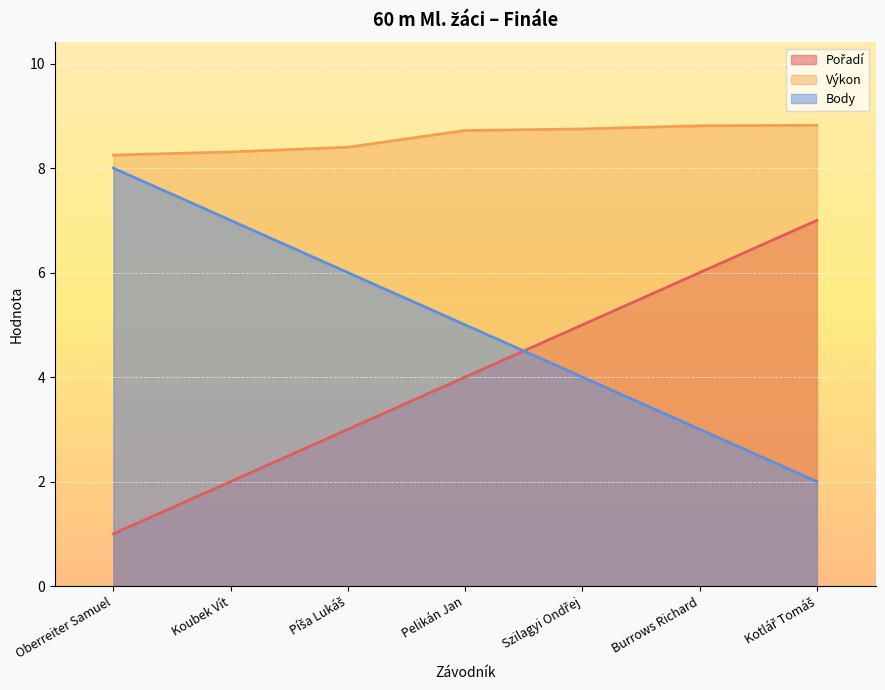

True or false: Pořadí has a value of 1.0 at Oberreiter Samuel.

True